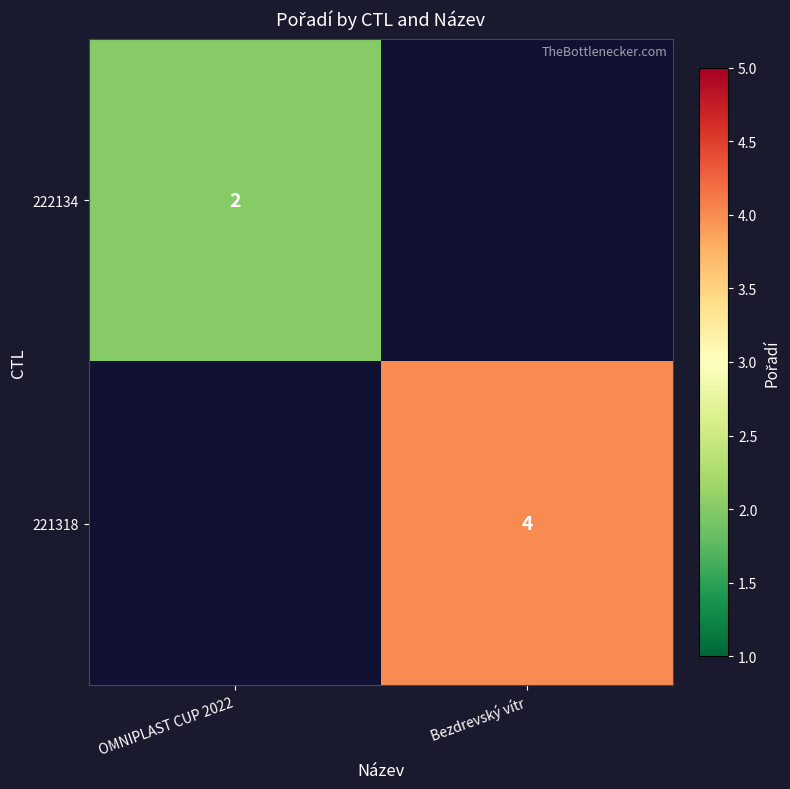

The 222134 series shows 3.4 at OMNIPLAST CUP 2022. True or false?

False